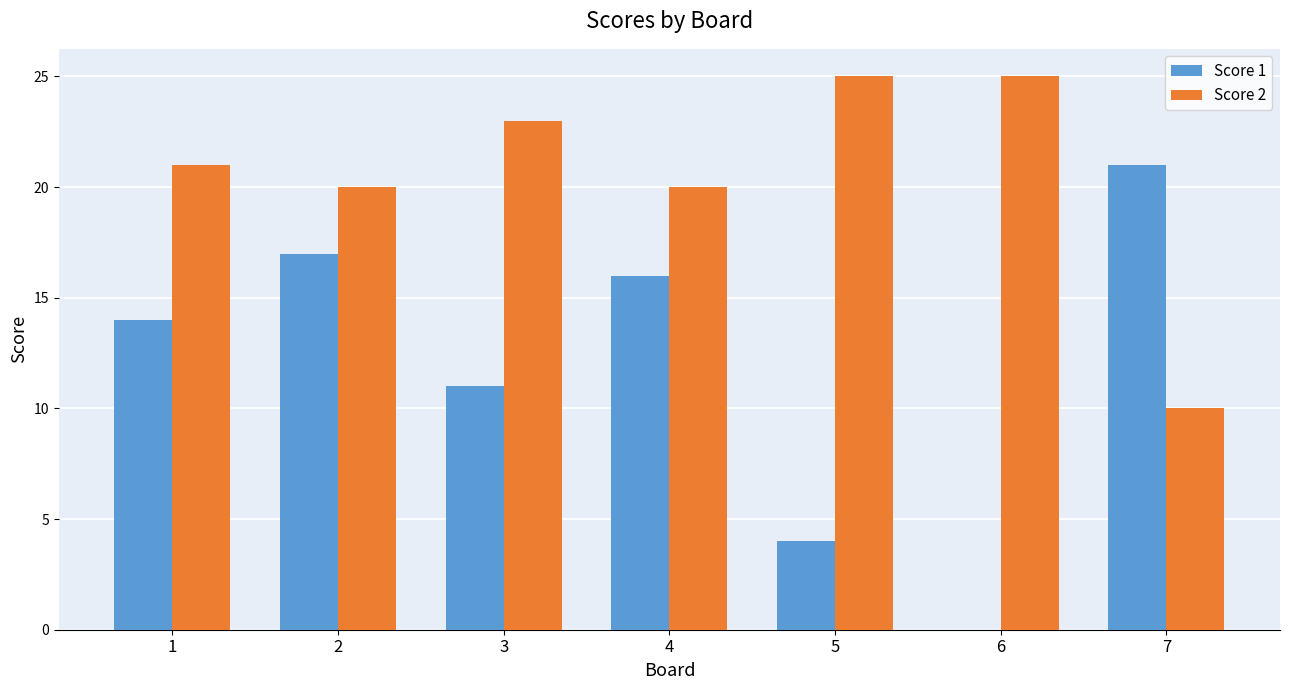

How many groups of bars are there?

7